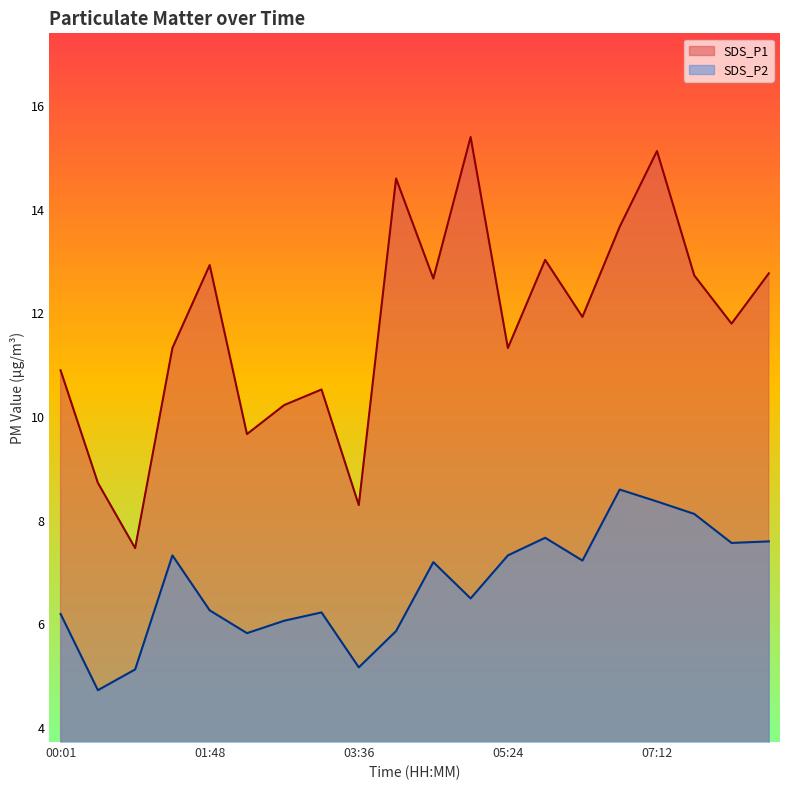

The SDS_P1 series shows 18.0 at 00:01. True or false?

False